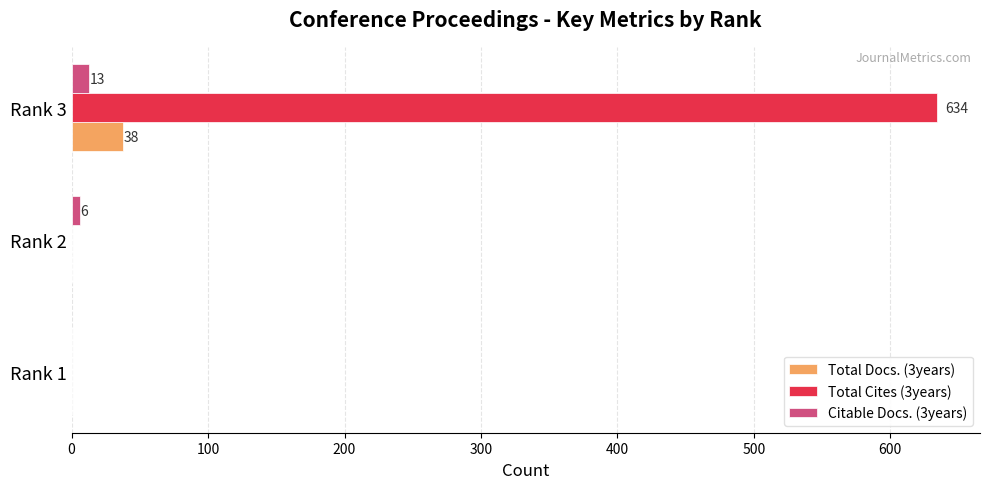

Which series has the largest total across all categories?

Total Cites (3years)